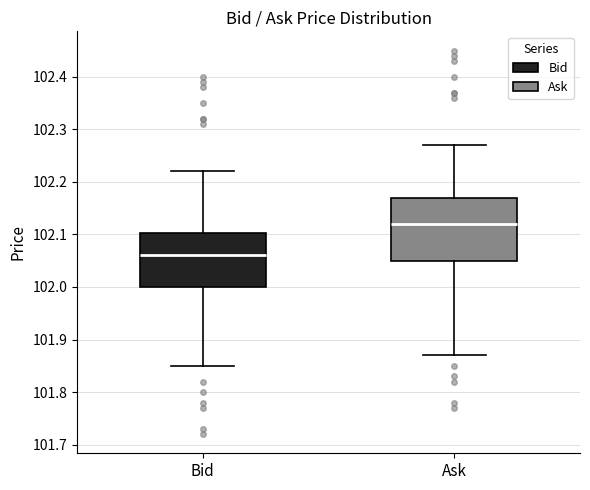

Reading left to right, read every box against the y-axis: the position of its median line, the range the box covers, and the ends of its whiskers. The values are not printed on the chart, so give them approximately, as read against the axis.

Bid: median 102.06, box 102.00 to 102.10, whiskers 101.85 to 102.22
Ask: median 102.12, box 102.05 to 102.17, whiskers 101.87 to 102.27